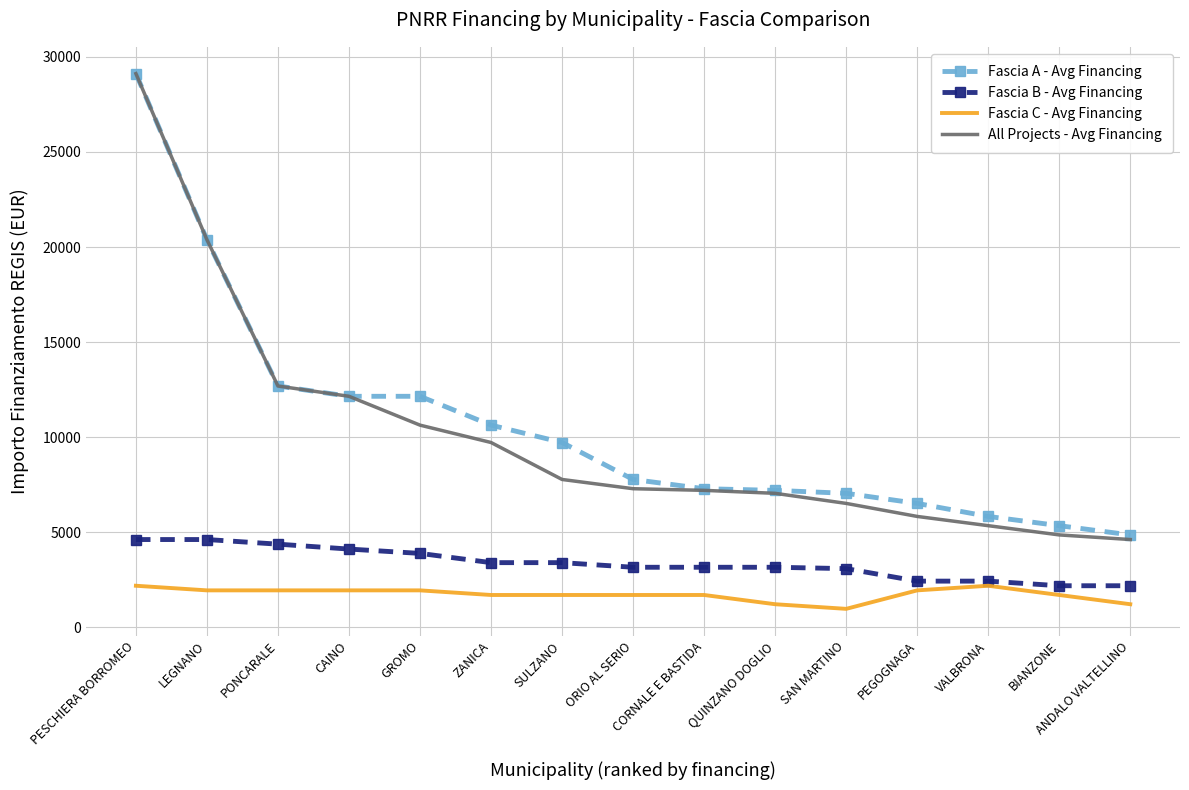

What is the sum of all Fascia B - Avg Financing values?

50214